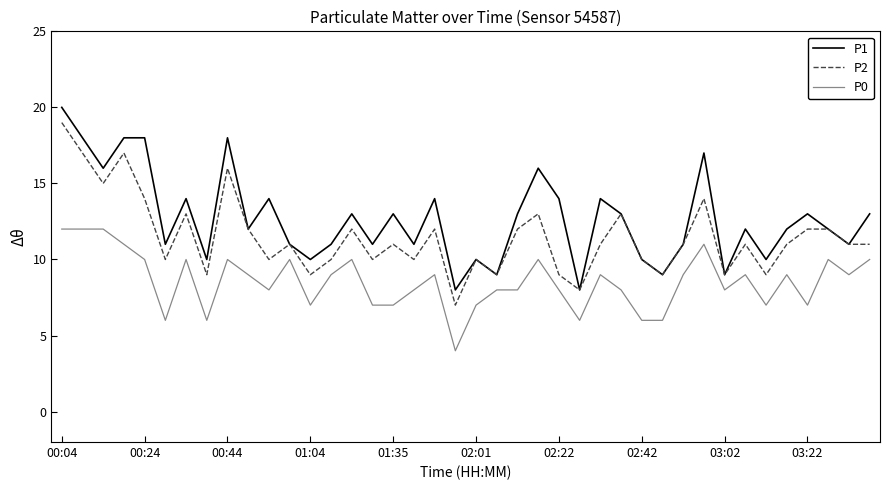

List the series in order of their overall mean, highest first.

P1, P2, P0